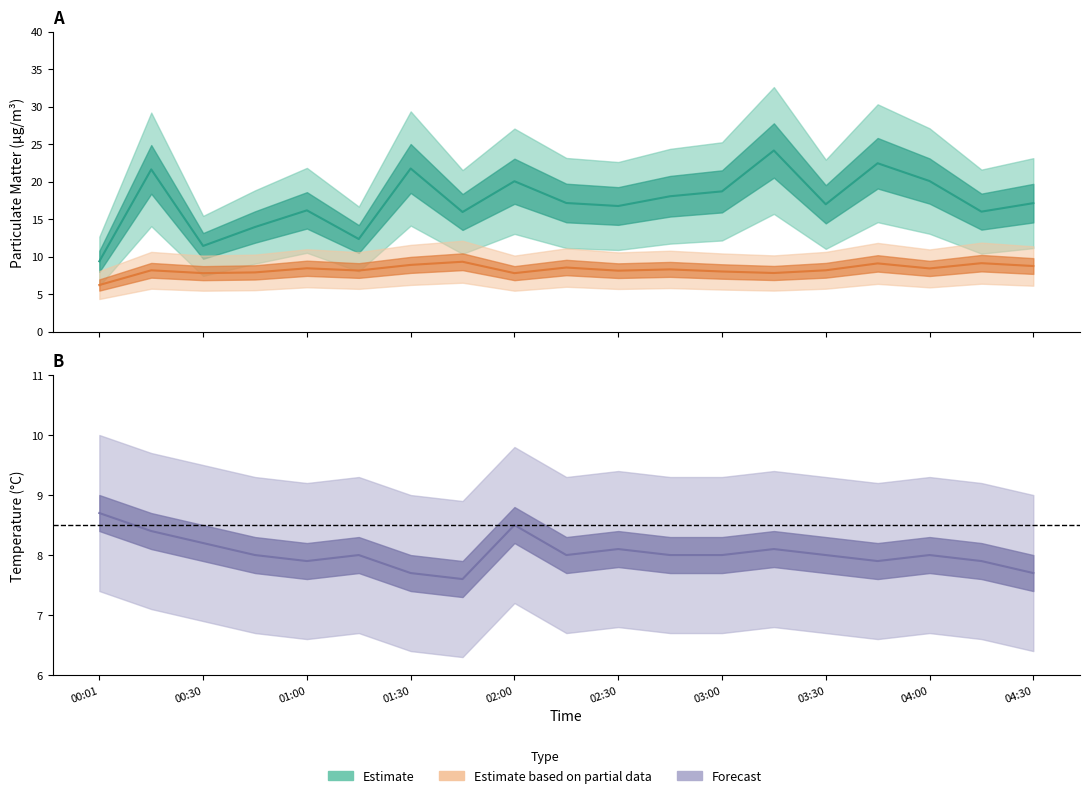

True or false: SDS_P1 and SDS_P2 cross at least once.

False